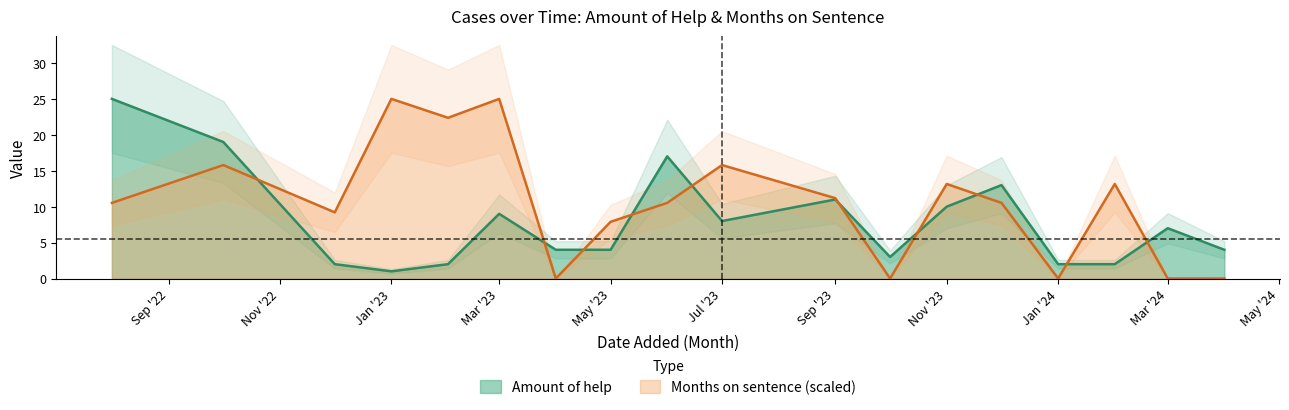

What is the approximate value of Amount of help at 2024-04?

4.0